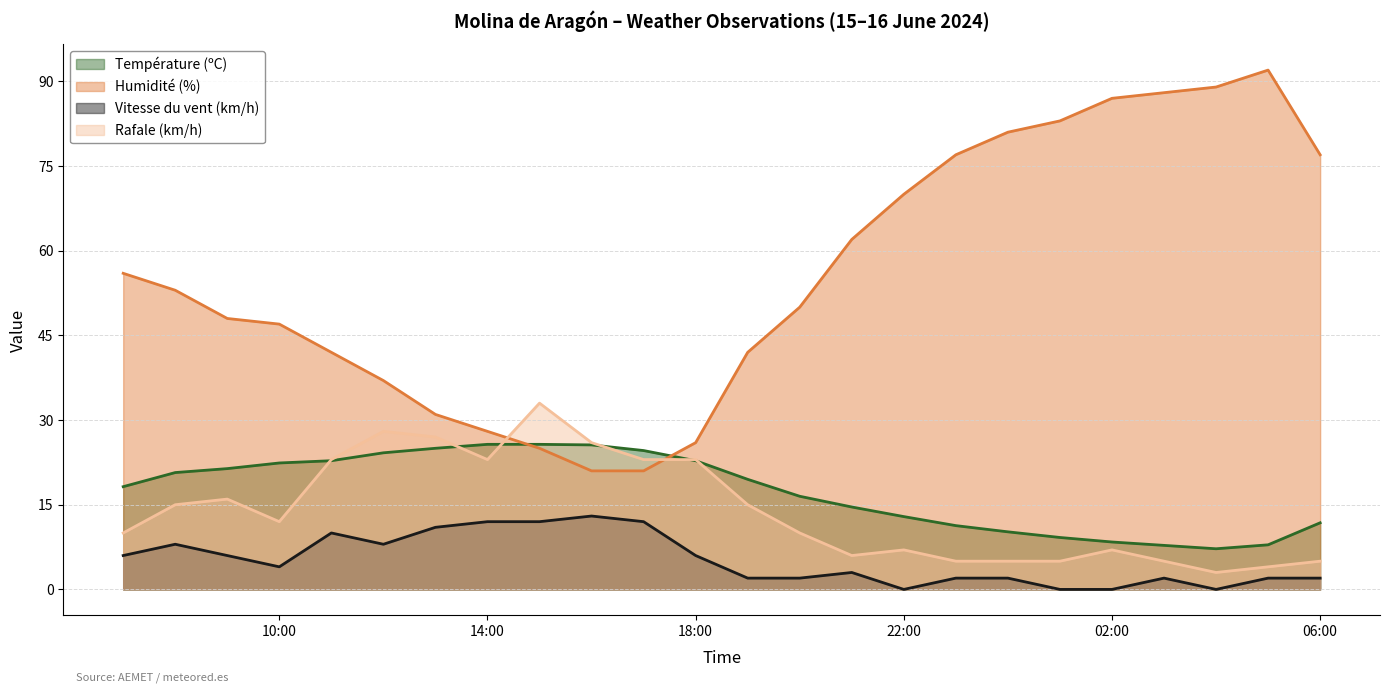

Which series has the largest range (max minus min)?

Humidité (%)